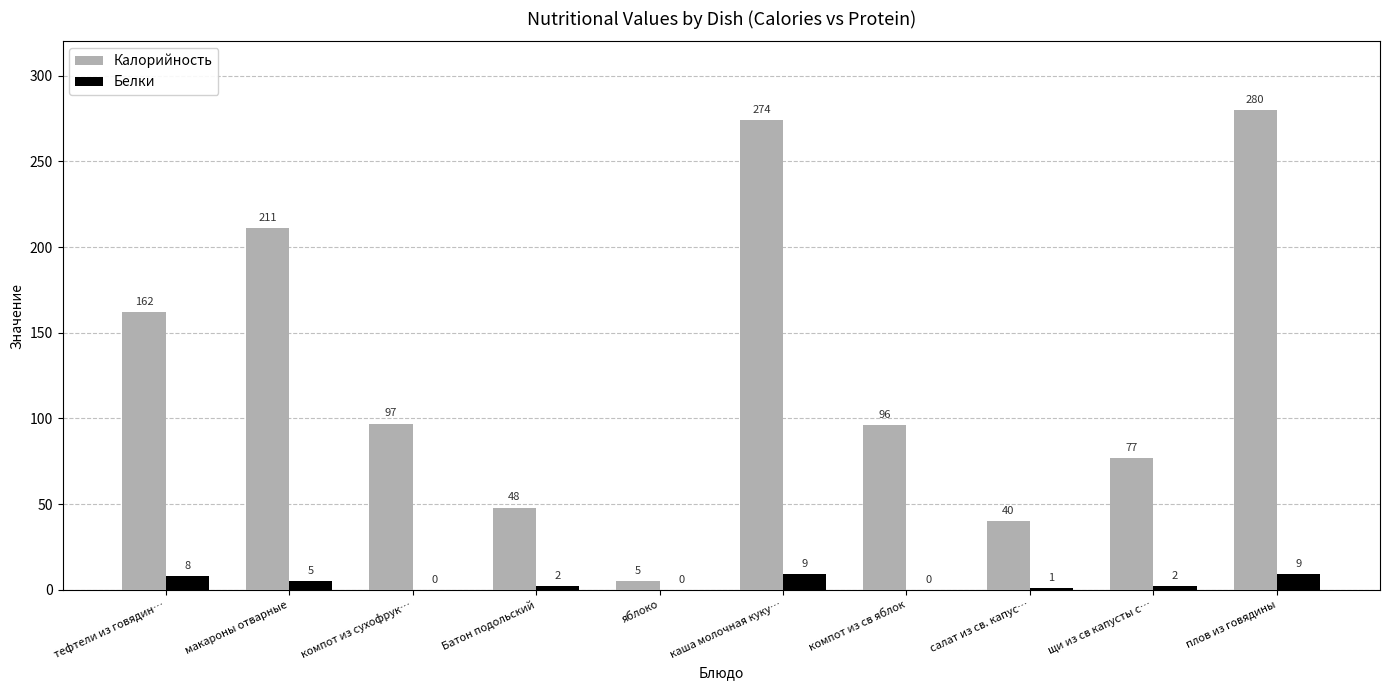

Which series changed the most between компот из св яблок and салат из св. капус…?

Калорийность